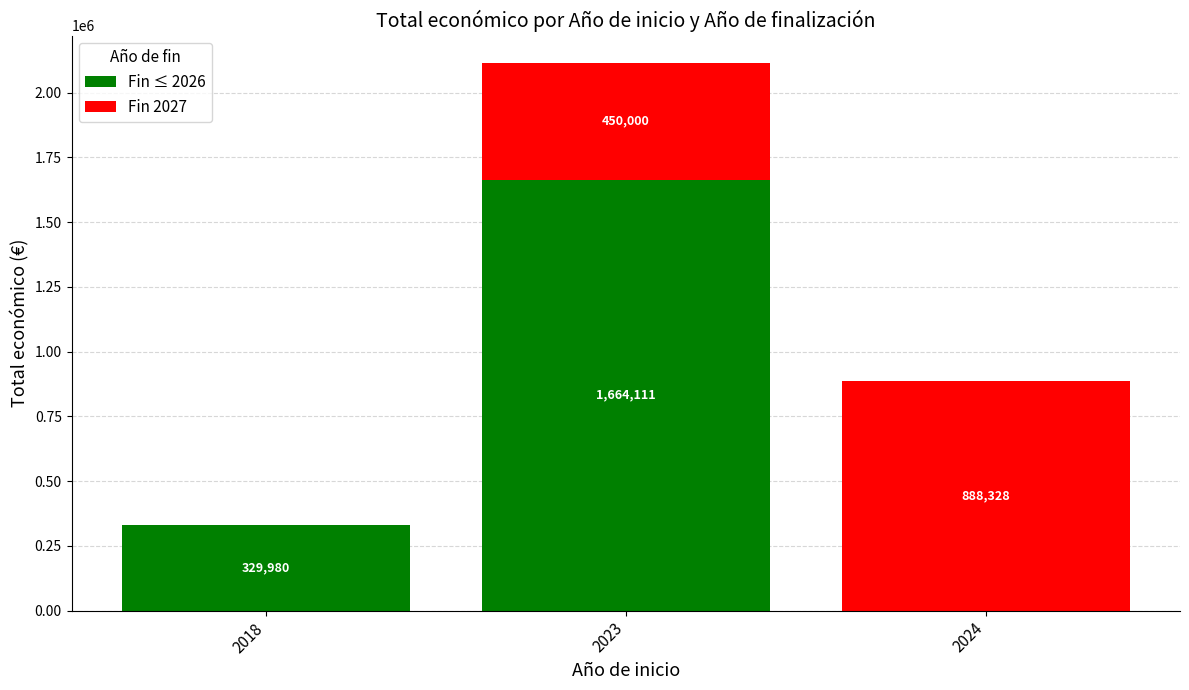

At which category is the sum across all series the highest?

2023